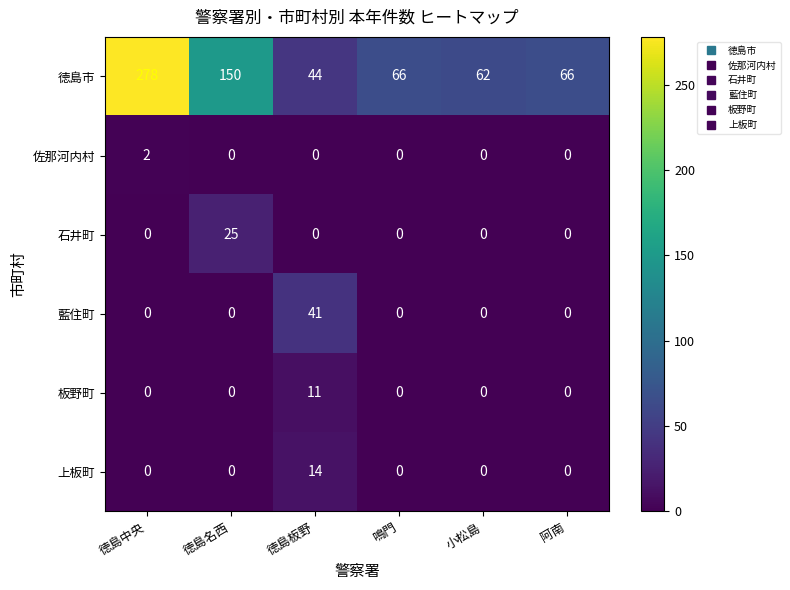

List the series in order of their peak value, lowest first.

佐那河内村, 板野町, 上板町, 石井町, 藍住町, 徳島市